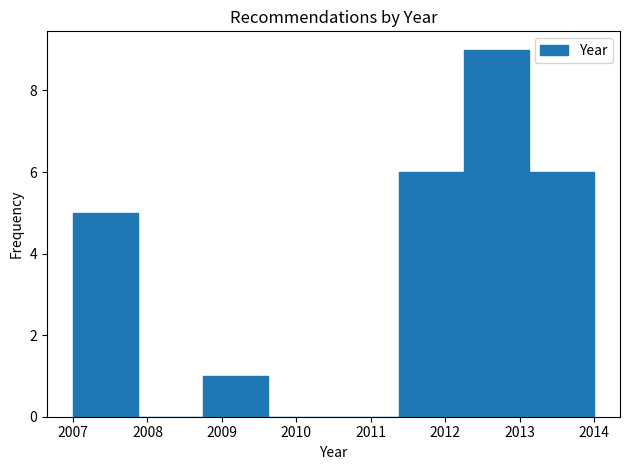

Reading left to right, list every bar in this chart as the range it spans on the x-axis followed by its height. Neither the bar edges nor the heights are printed on the chart, so give them approximately, as read against the axes.

2007.0 to 2007.9: 5
2007.9 to 2008.8: 0
2008.8 to 2009.6: 1
2009.6 to 2010.5: 0
2010.5 to 2011.4: 0
2011.4 to 2012.3: 6
2012.3 to 2013.1: 9
2013.1 to 2014.0: 6